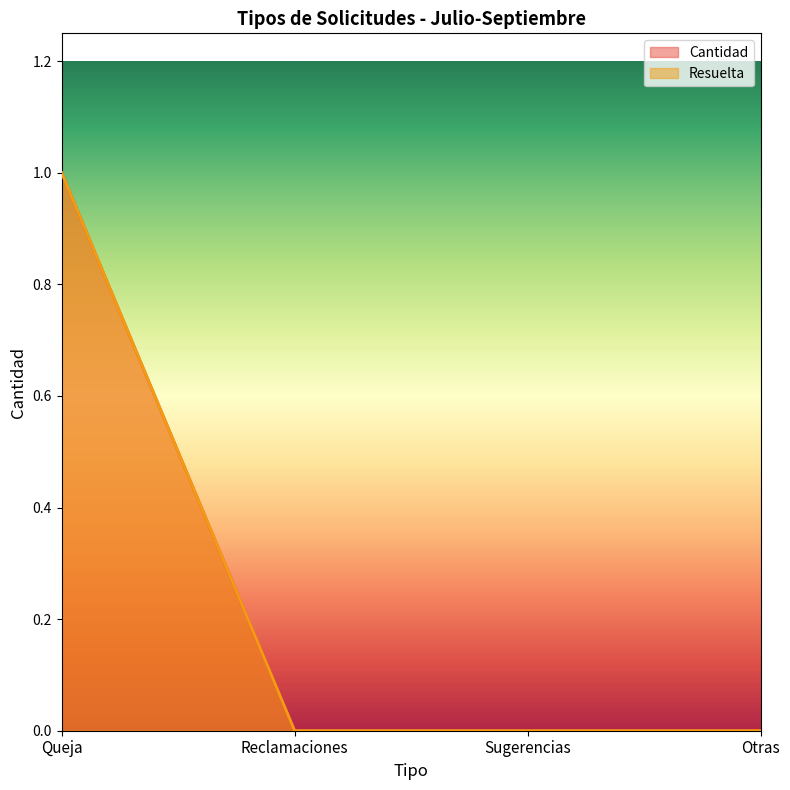

The value of Cantidad at Otras is -1. True or false?

False